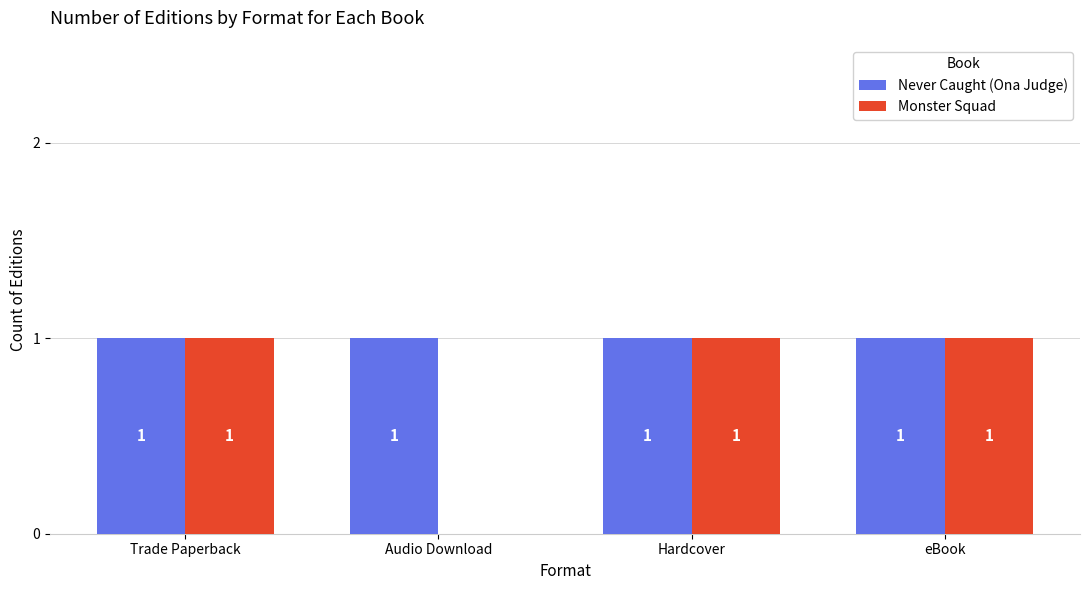

Which series changed the most between Audio Download and eBook?

Monster Squad